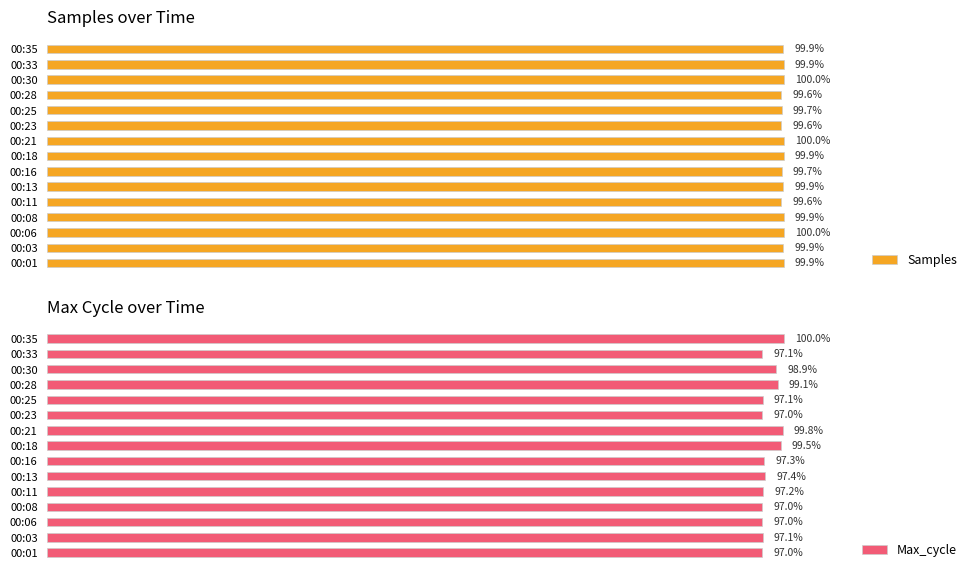

What are all the series names shown in the legend?

Samples, Max_cycle